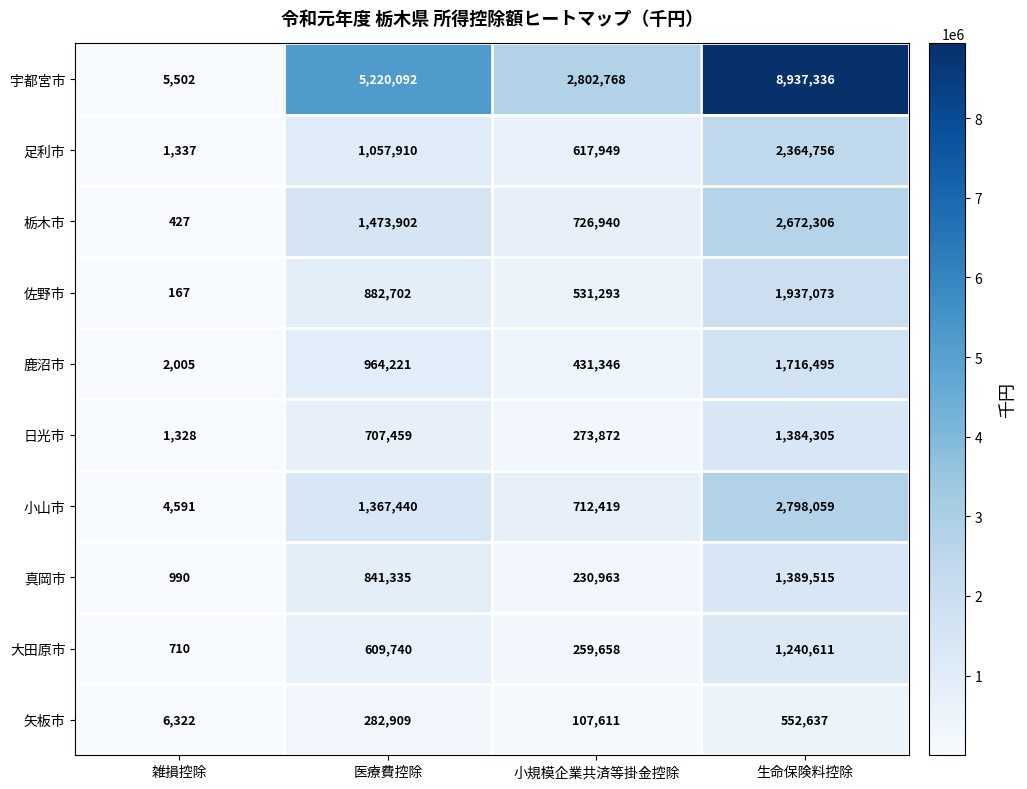

Which series has the largest total across all categories?

宇都宮市